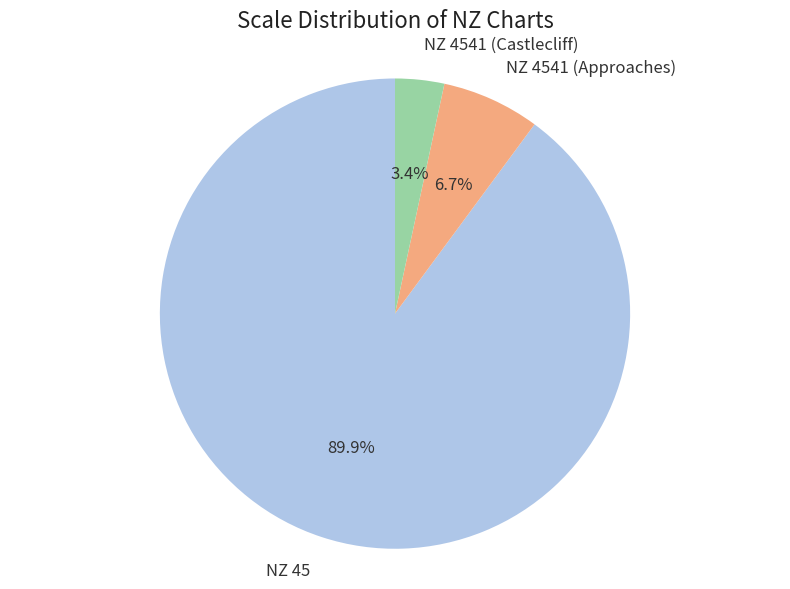

What portion of the pie excludes NZ 4541 (Approaches)?

93.3%